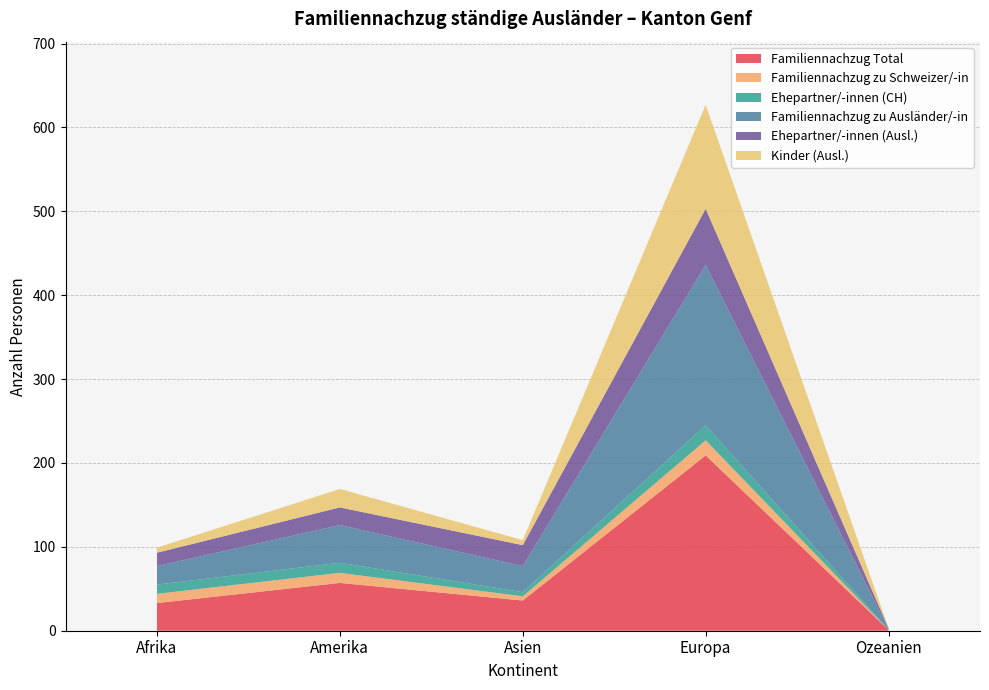

Reading right to left, list all the values displayed in this chart.

Familiennachzug Total: Ozeanien=1	Europa=209	Asien=36	Amerika=57	Afrika=33
Familiennachzug zu Schweizer/-in: Ozeanien=0	Europa=18	Asien=5	Amerika=12	Afrika=11
Ehepartner/-innen (CH): Ozeanien=0	Europa=18	Asien=5	Amerika=12	Afrika=11
Familiennachzug zu Ausländer/-in: Ozeanien=1	Europa=191	Asien=31	Amerika=45	Afrika=22
Ehepartner/-innen (Ausl.): Ozeanien=1	Europa=67	Asien=25	Amerika=21	Afrika=16
Kinder (Ausl.): Ozeanien=0	Europa=124	Asien=6	Amerika=22	Afrika=6